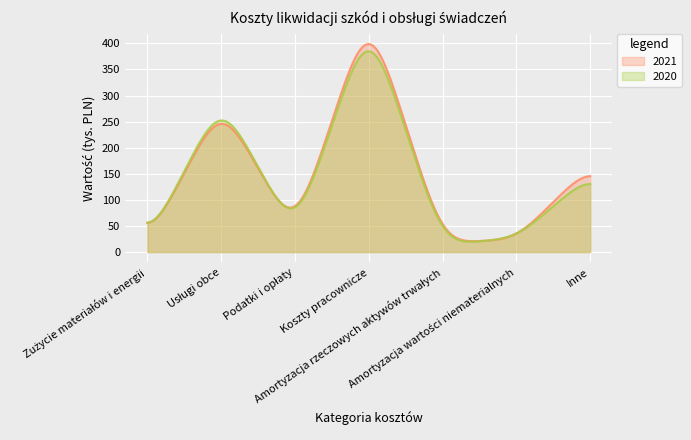

What is the highest value of the 2020 series?

384.9